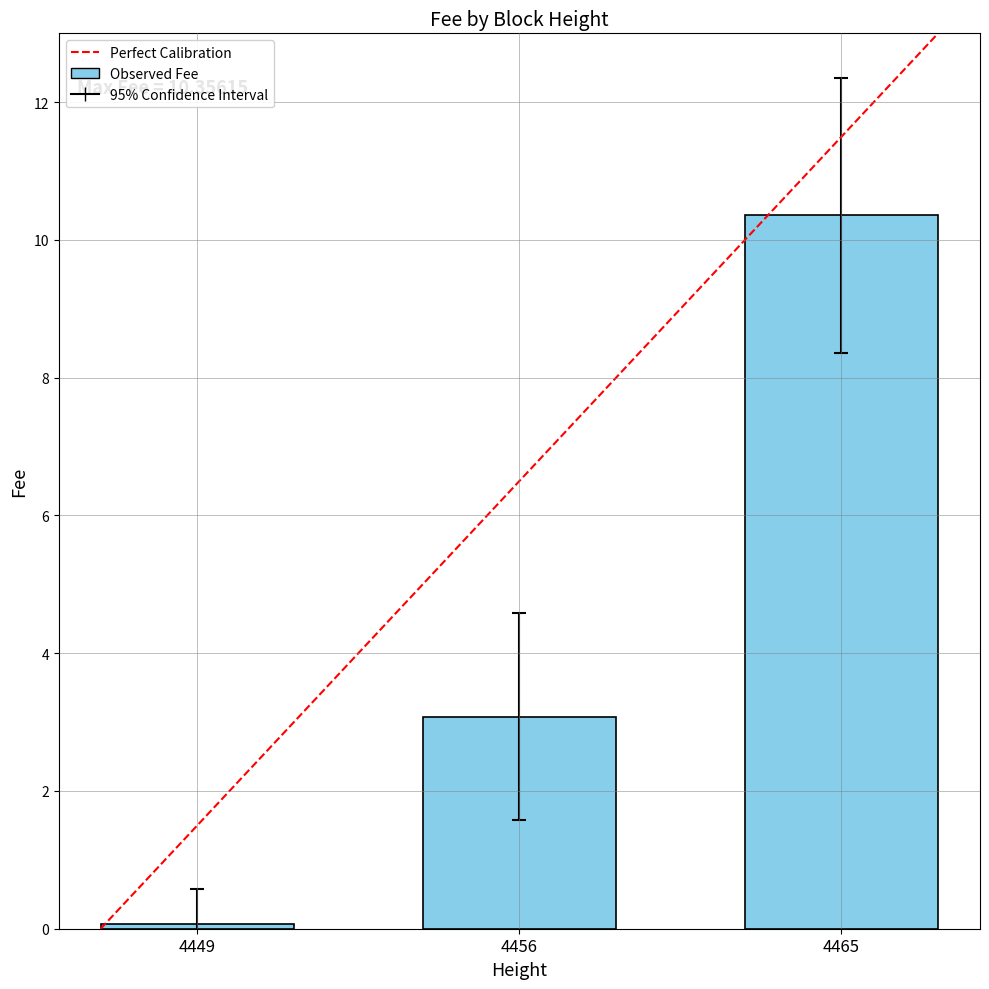

Where does the data first go above 3?

4456